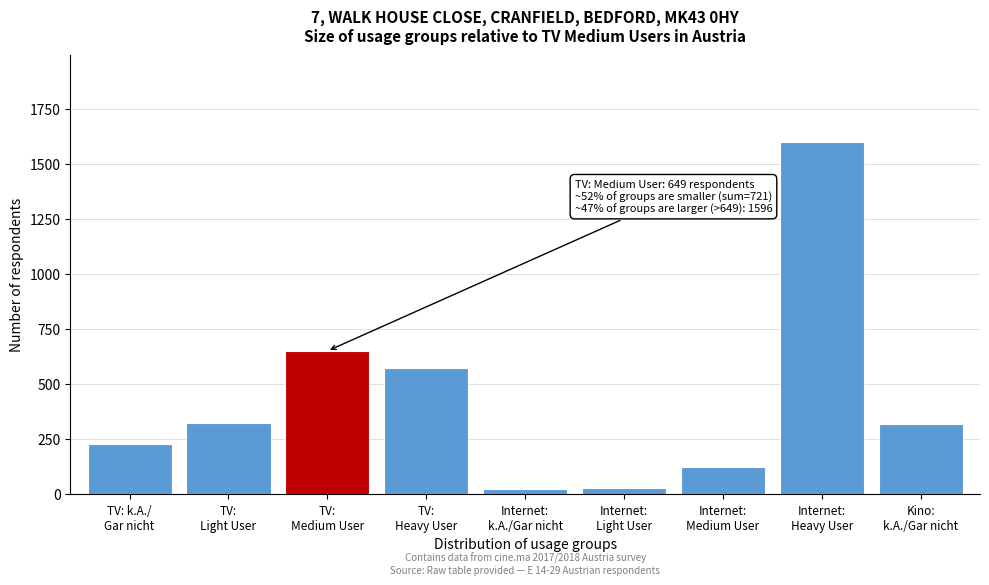

What is the difference between the maximum and second lowest values?

1567